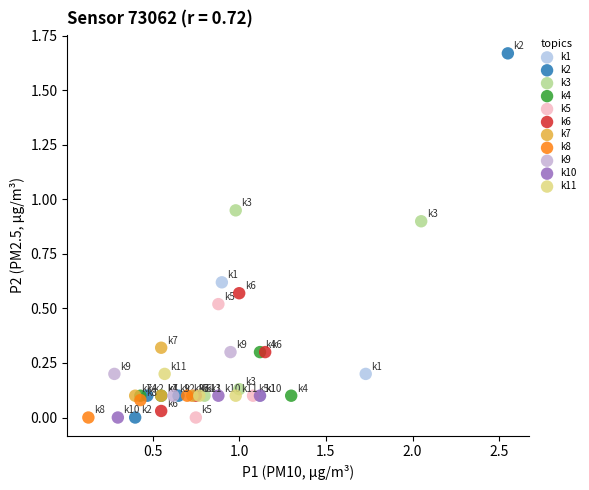

What are all the series names shown in the legend?

k1, k2, k3, k4, k5, k6, k7, k8, k9, k10, k11